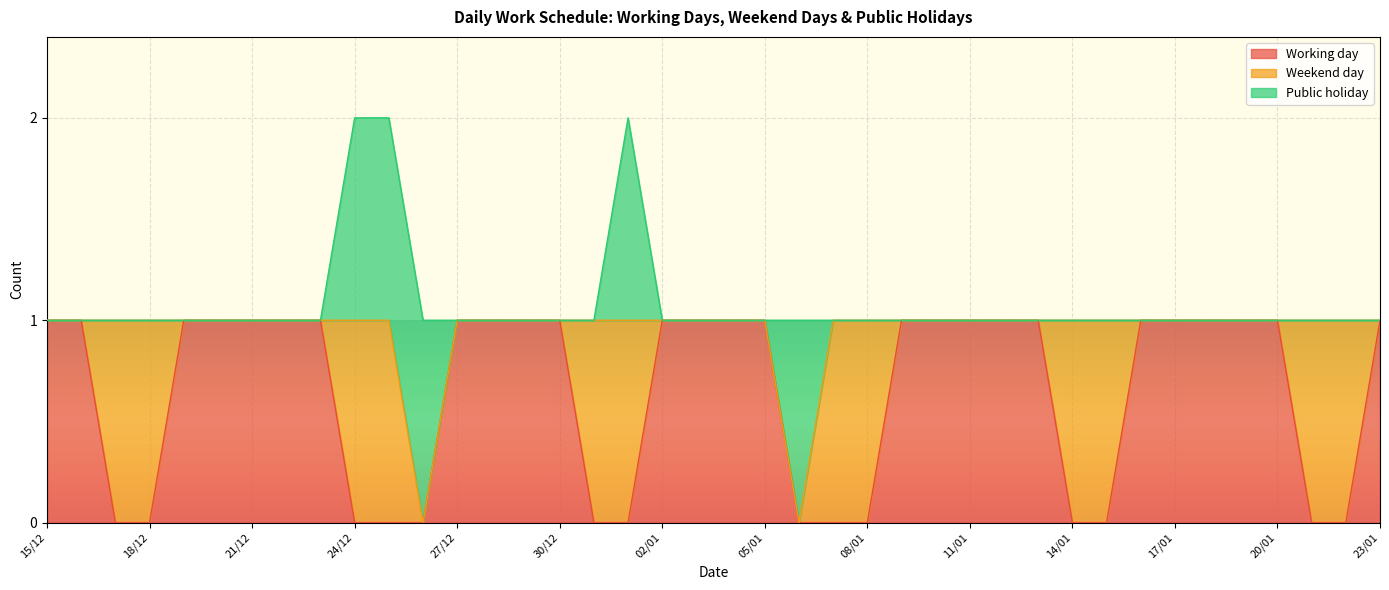

The value of Working day at 17/01 is 1. True or false?

True